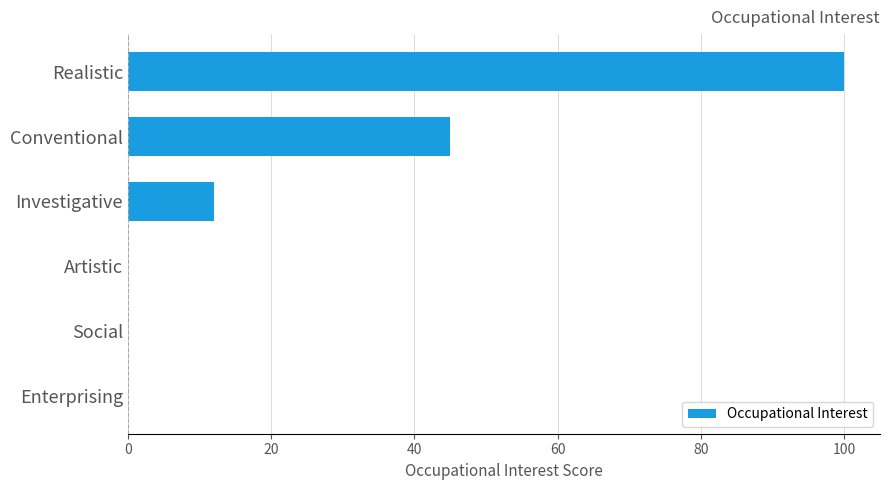

Which category has the highest value across all series?

Realistic